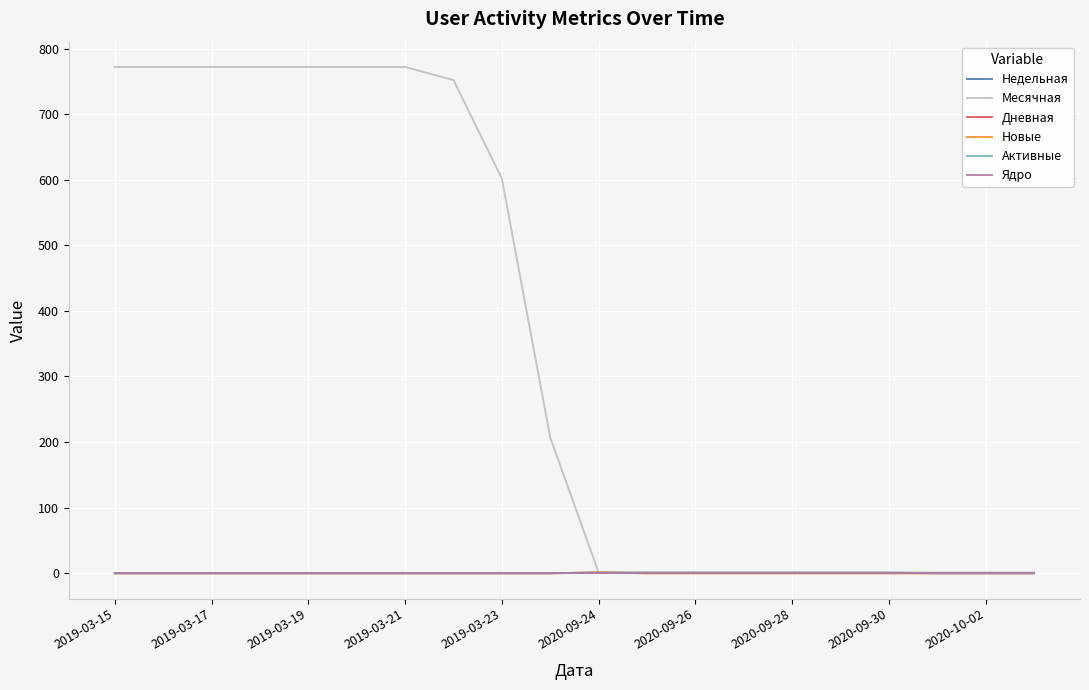

Is this an area chart (filled region under the line)?

No